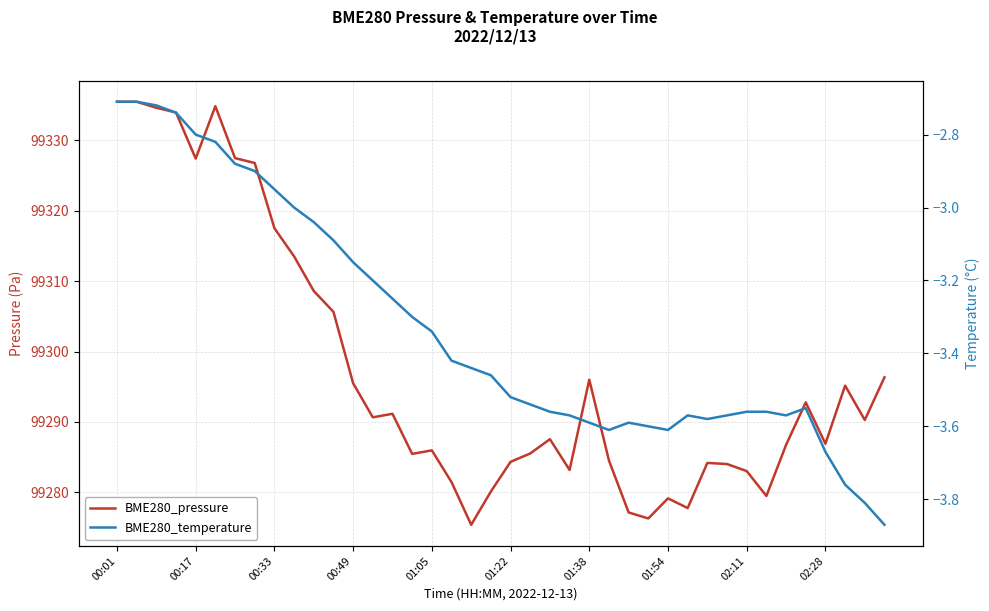

What is the difference between the second highest and minimum values in the BME280_pressure series?

60.0